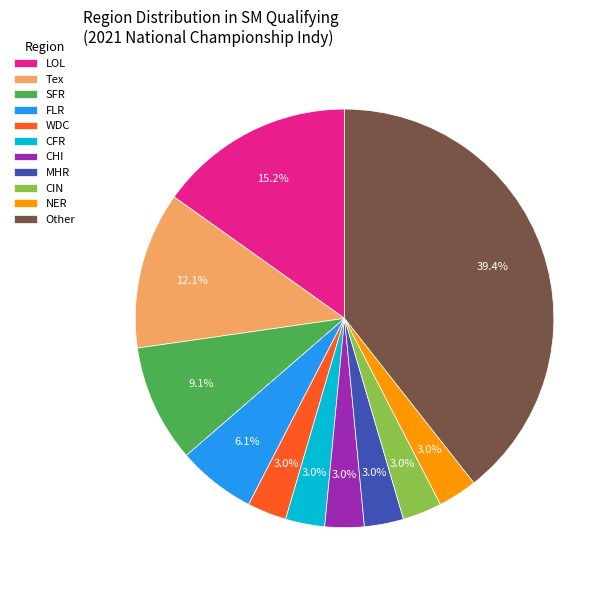

Combined, what portion of the pie is CHI and SFR?

12.1%